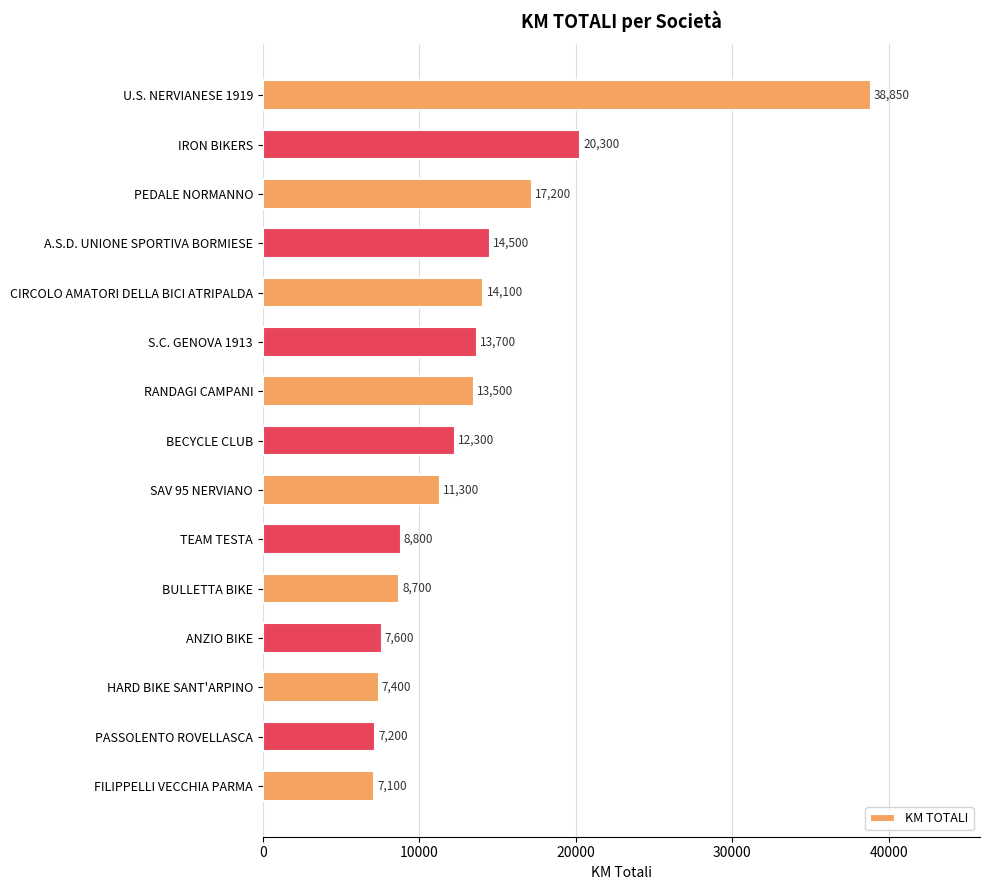

The value at A.S.D. UNIONE SPORTIVA BORMIESE is 14500. True or false?

True